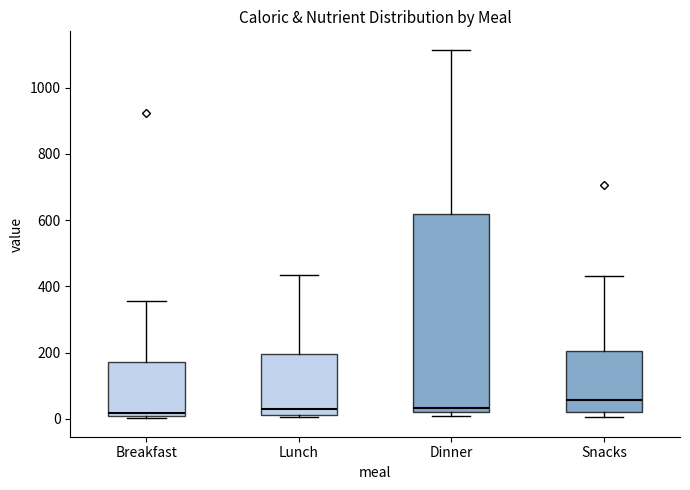

Where is the upper edge of the box for Lunch on the y-axis? The values are not printed on the chart, so give them approximately, as read against the axis.

200